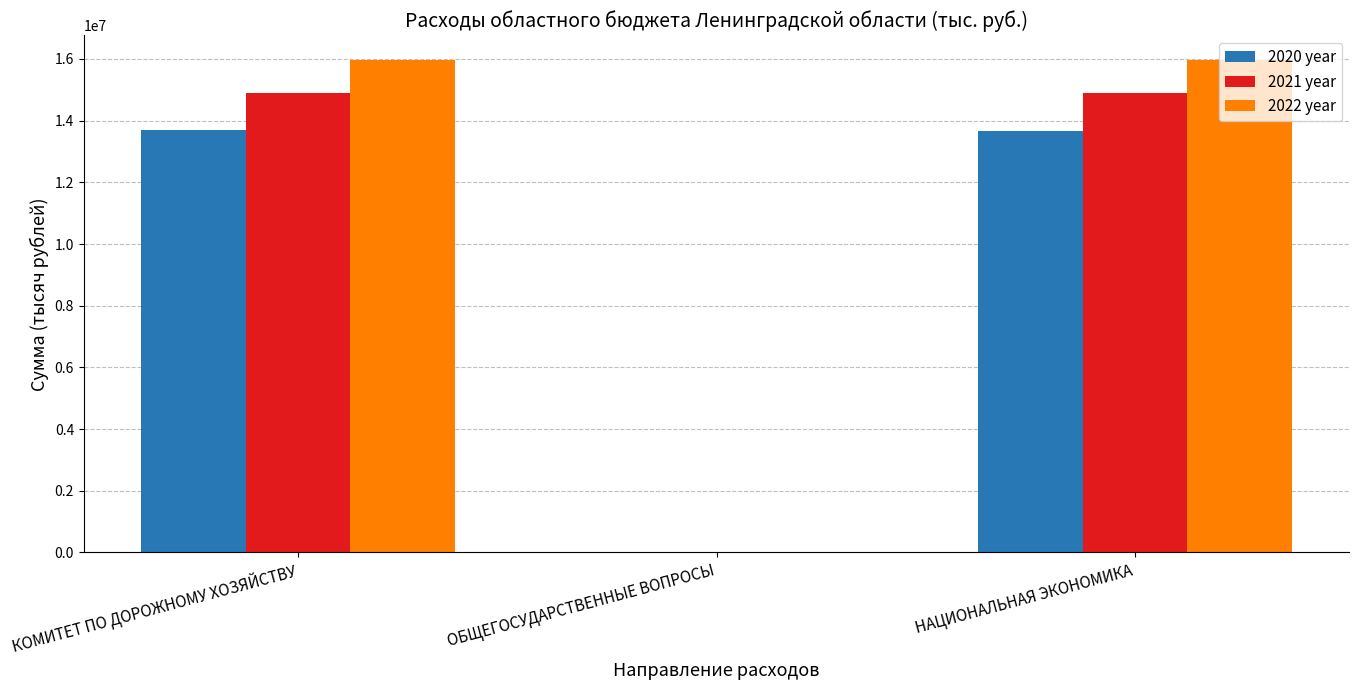

What is the difference between the 2022 year values at ОБЩЕГОСУДАРСТВЕННЫЕ ВОПРОСЫ and КОМИТЕТ ПО ДОРОЖНОМУ ХОЗЯЙСТВУ?

15954197.9